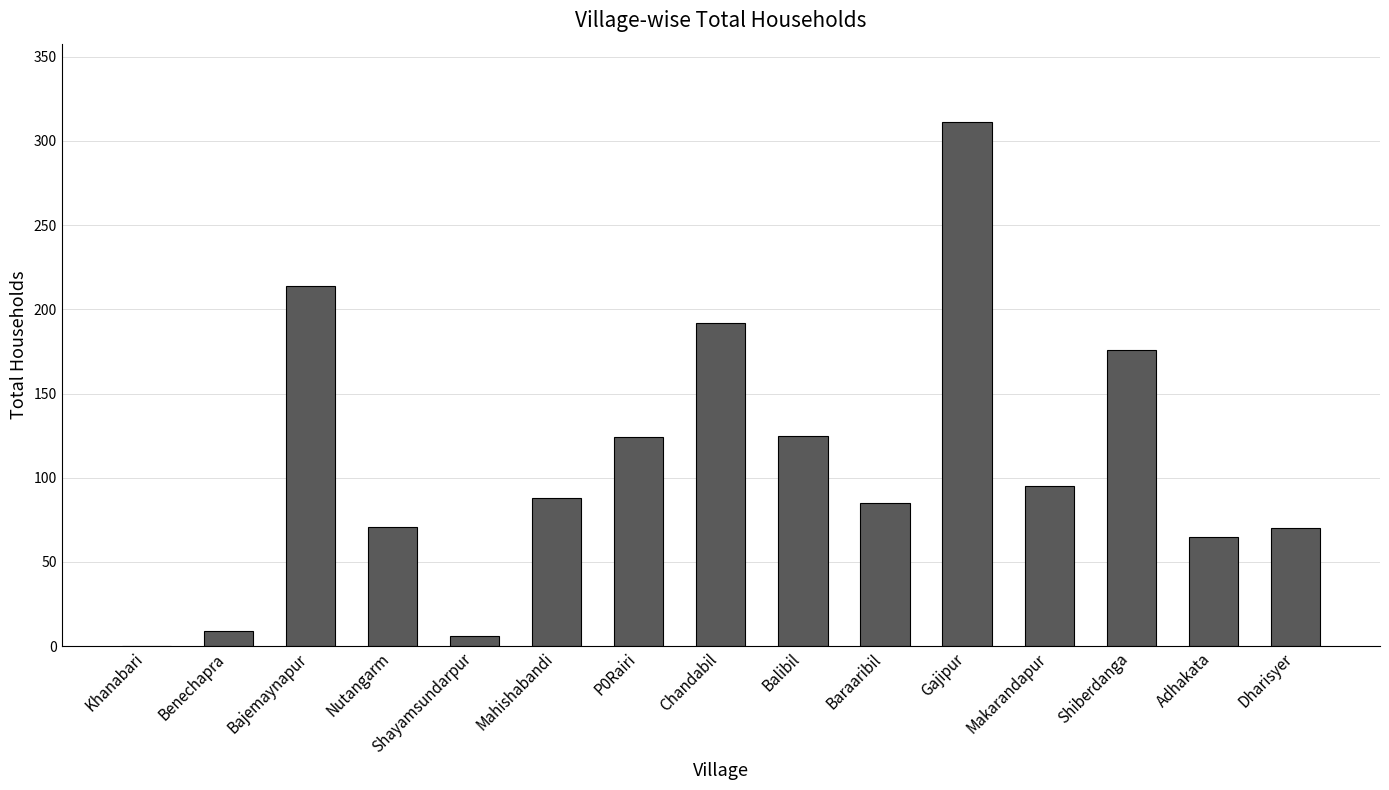

What is the maximum value shown in the chart?

311